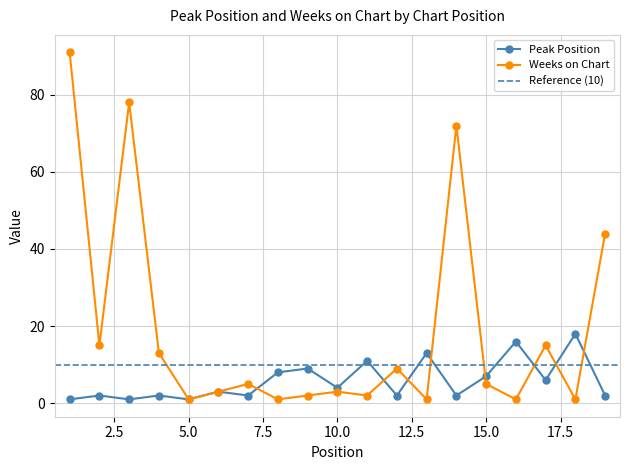

How many values in the Peak Position series are below 3?

9